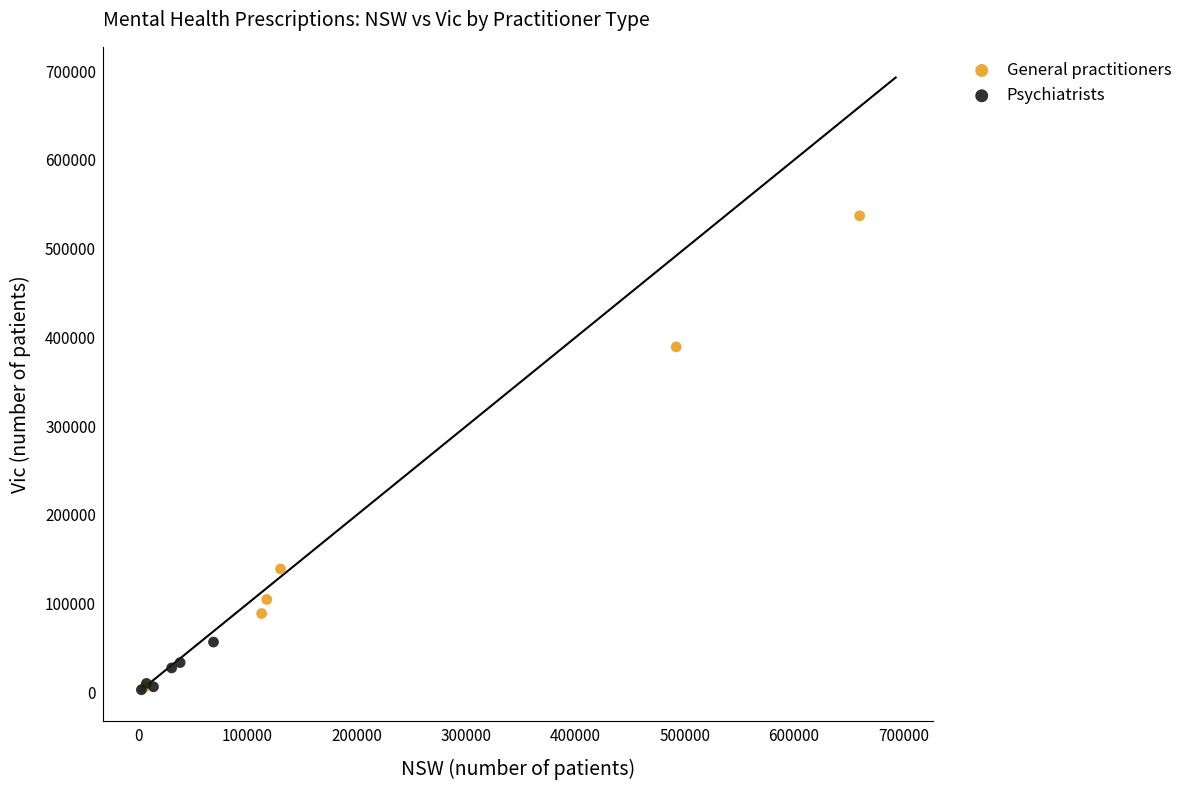

Which series contains the highest Y value?

General practitioners